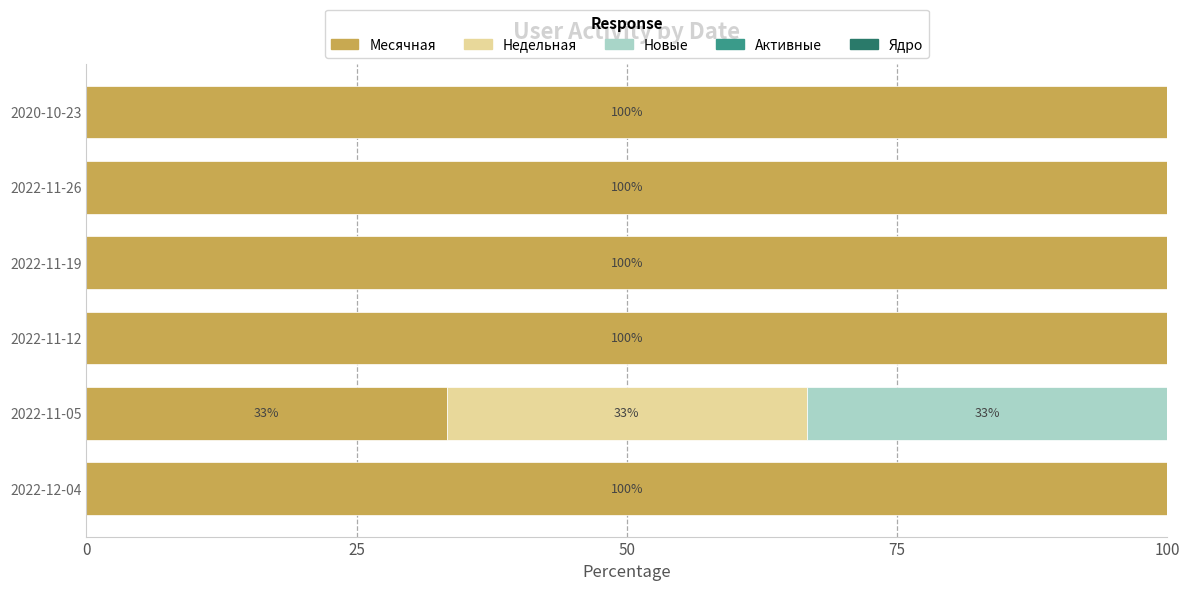

What is the sum of all Месячная values?

533.3